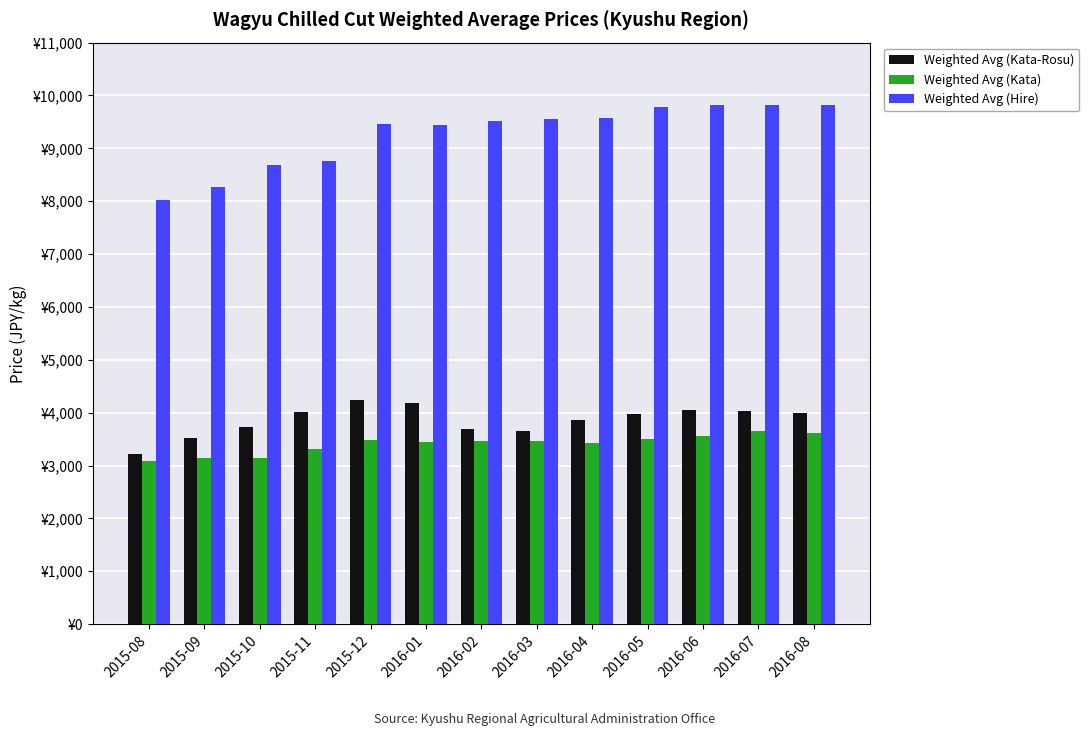

What are all the series names shown in the legend?

Weighted Avg (Kata-Rosu), Weighted Avg (Kata), Weighted Avg (Hire)